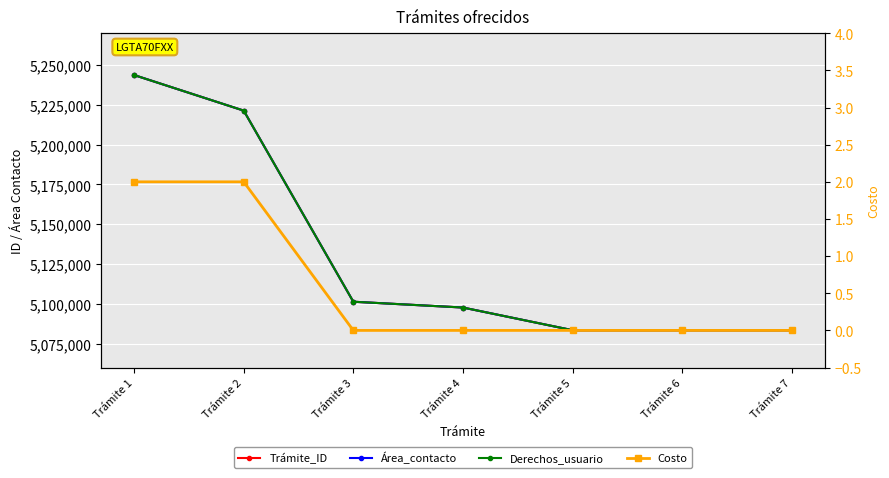

Which series has the largest total across all categories?

Trámite_ID